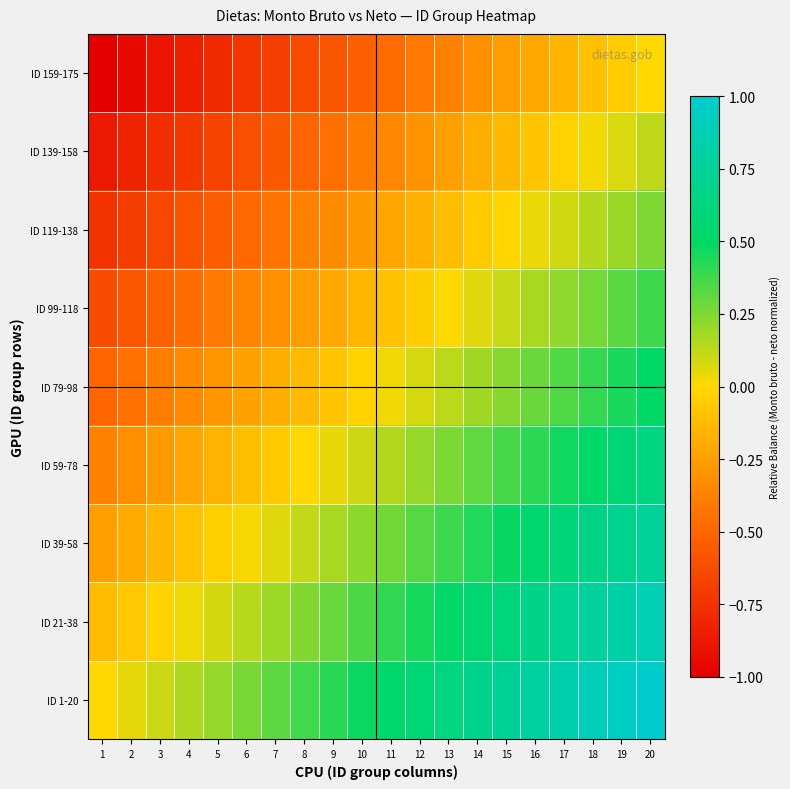

What is the total value across all series at 12?

0.7